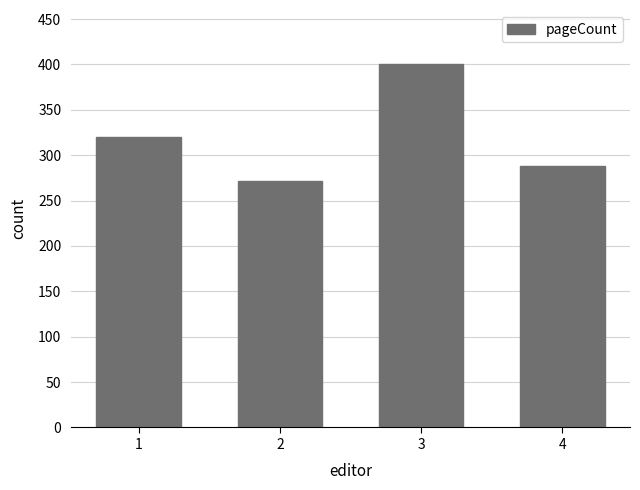

Read the value at 4, to the nearest 50.

300